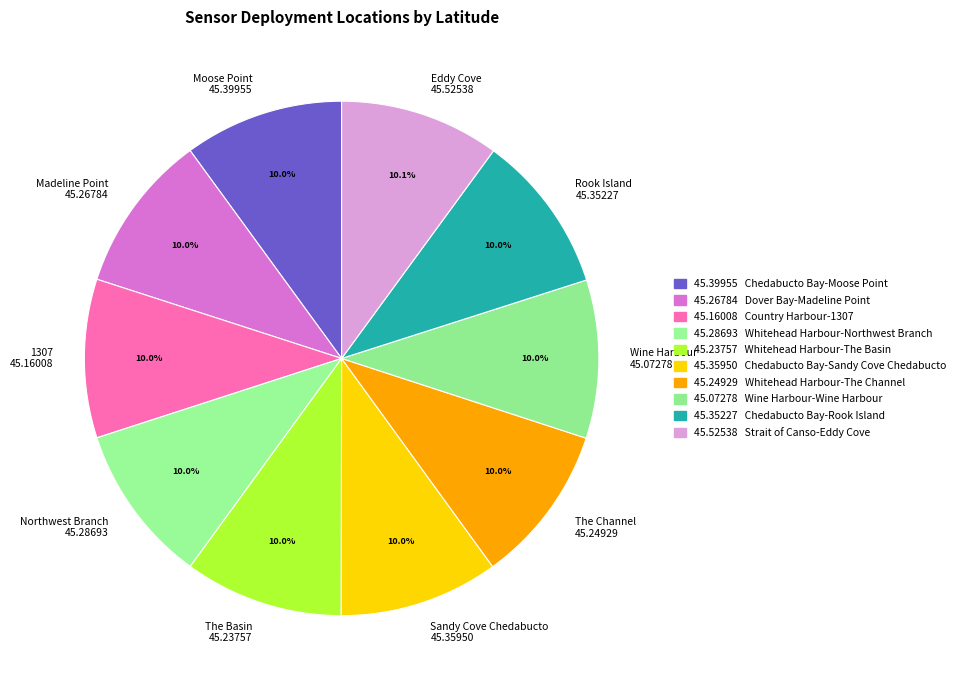

How much of the chart is everything except Moose Point 45.39955?

90.0%